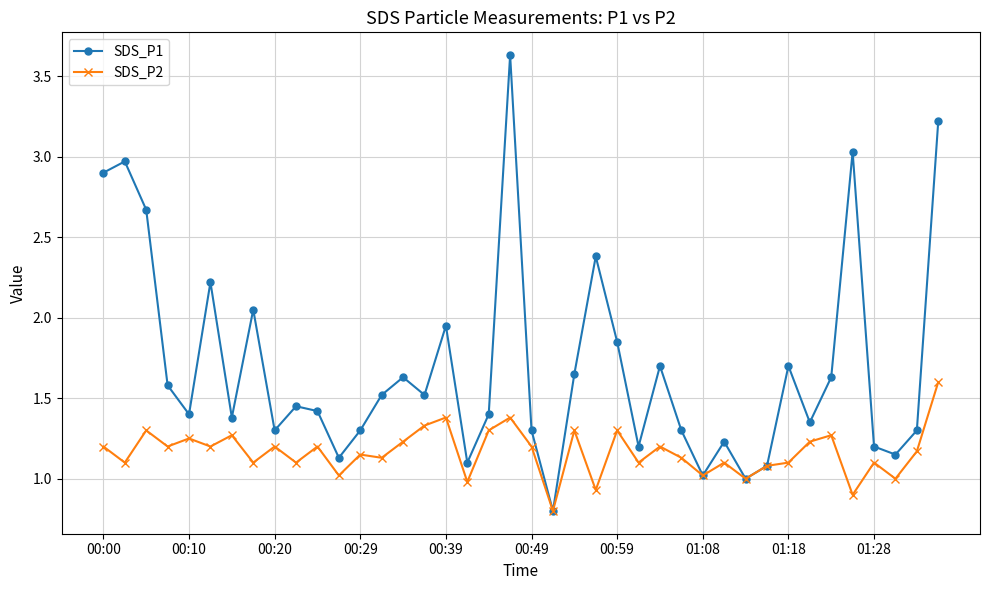

Which series has the largest total across all categories?

SDS_P1